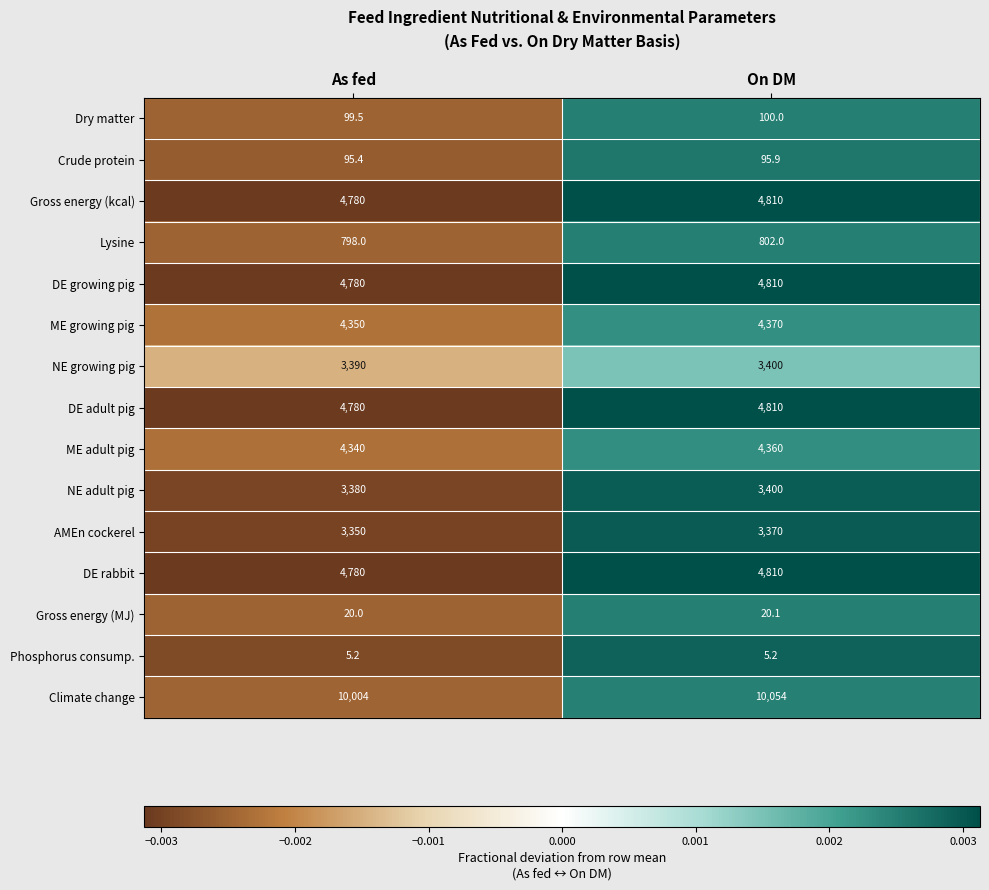

True or false: NE growing pig has a value of 1805.3 at On DM.

False